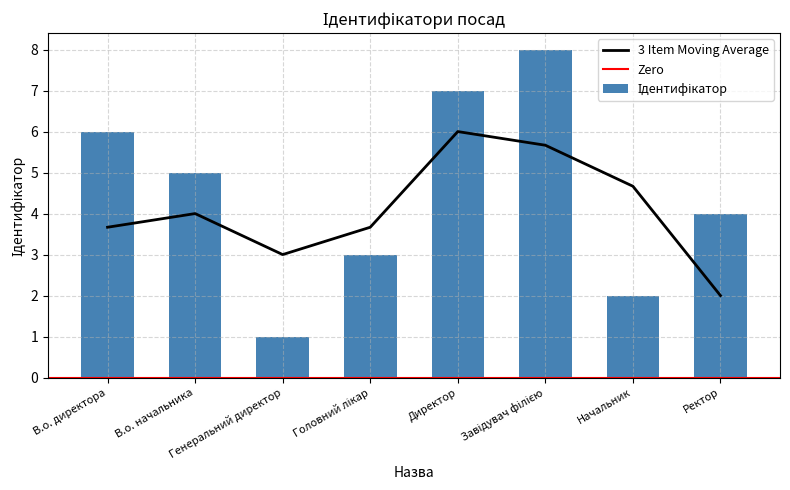

Reading left to right, extract all data points from this chart.

6	5	1	3	7	8	2	4